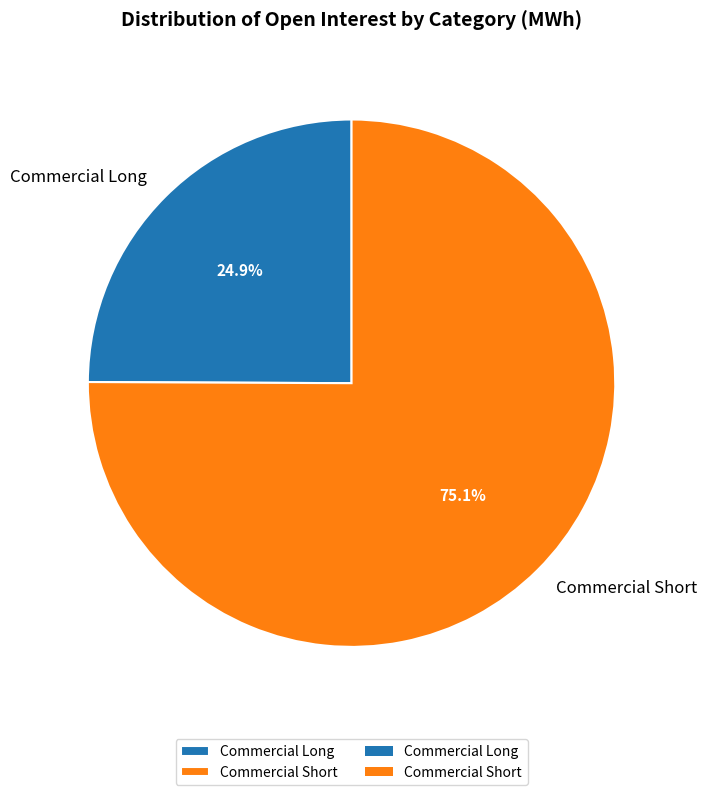

To the nearest percent, what is the difference between the largest and smallest slice percentages?

50%